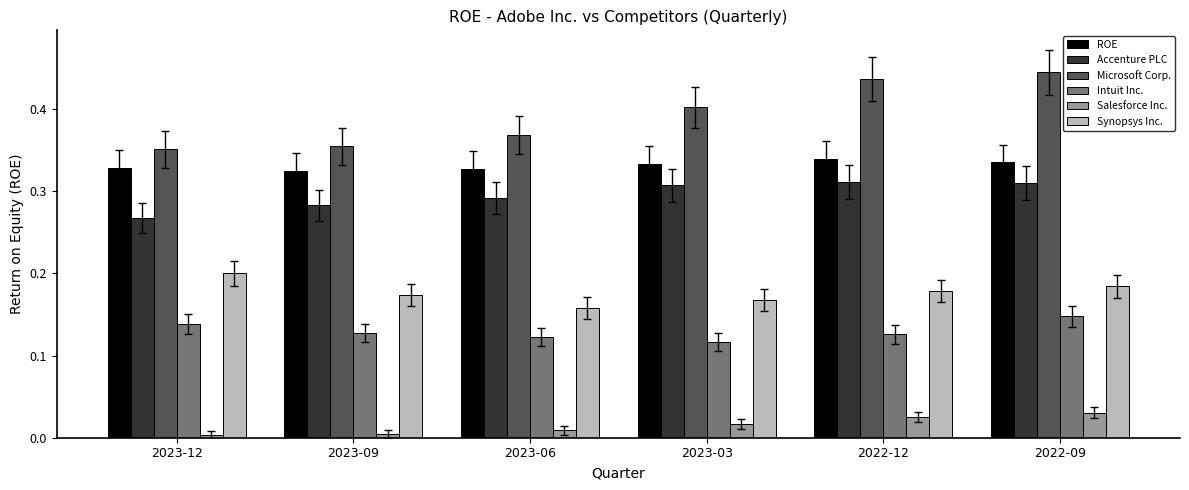

Count the Synopsys Inc. values in the range 0 to 1.

6